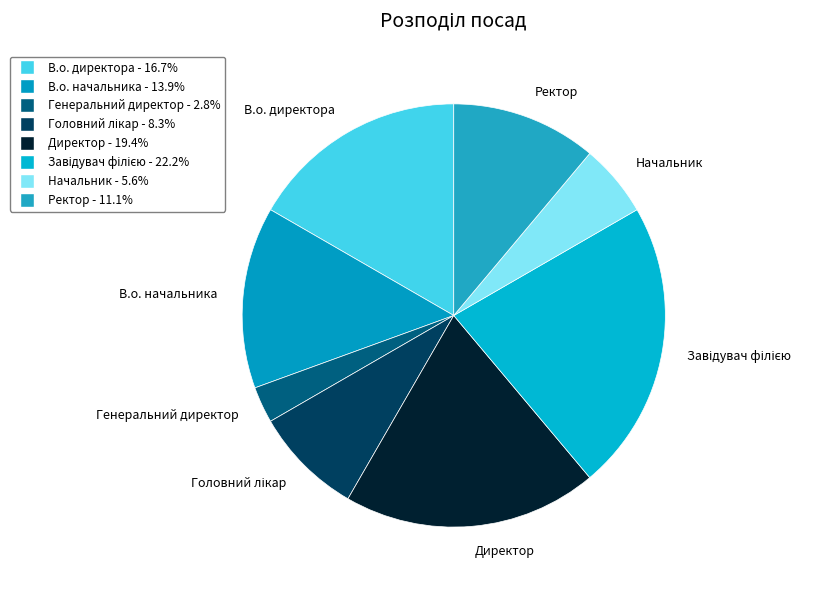

Is it true that Директор is 19% of the pie?

True